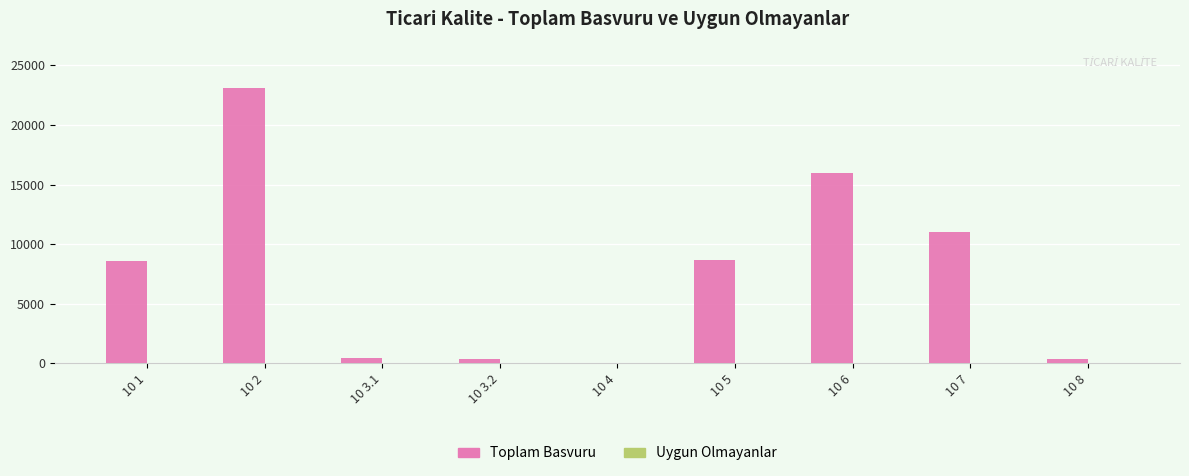

Are the bars grouped side by side (vs. stacked)?

Yes